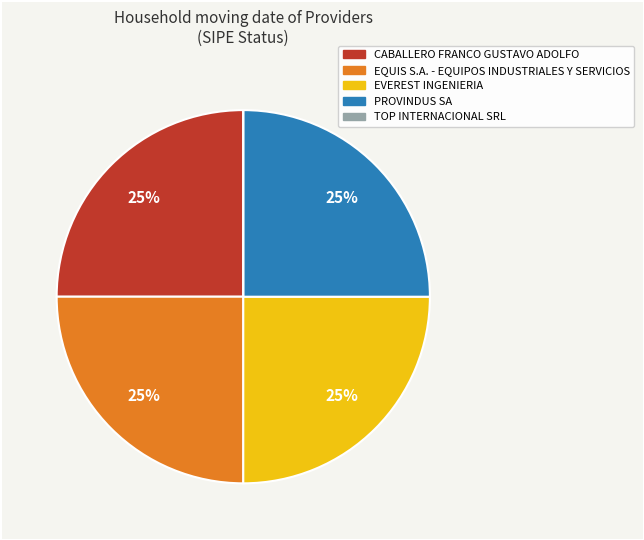

To the nearest percent, what percentage of the pie is CABALLERO FRANCO GUSTAVO ADOLFO?

25%